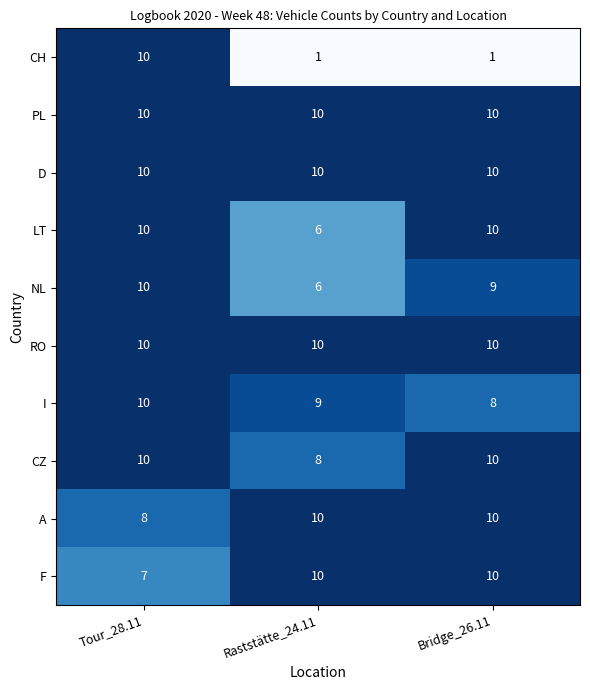

What is the difference between the maximum and minimum values in the CH series?

9